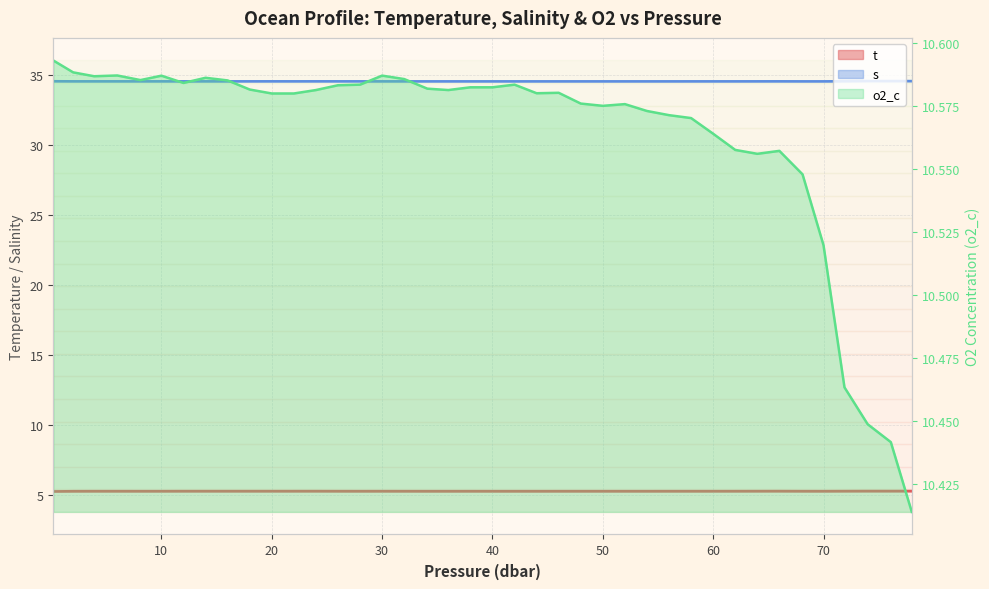

Reading left to right, extract all data points from this chart.

t: 5.2	5.3	5.3	5.3	5.3	5.3	5.3	5.3	5.3	5.3	5.3	5.3	5.3	5.3	5.3	5.3	5.3	5.3	5.3	5.3	5.3	5.3	5.3	5.3	5.3	5.3	5.3	5.3	5.3	5.3	5.3	5.3	5.3	5.3	5.3	5.3	5.3	5.3	5.3	5.3
s: 34.6	34.6	34.6	34.6	34.6	34.6	34.6	34.6	34.6	34.6	34.6	34.6	34.6	34.6	34.6	34.6	34.6	34.6	34.6	34.6	34.6	34.6	34.6	34.6	34.6	34.6	34.6	34.6	34.6	34.6	34.6	34.6	34.6	34.6	34.6	34.6	34.6	34.6	34.6	34.6
o2_c: 10.6	10.6	10.6	10.6	10.6	10.6	10.6	10.6	10.6	10.6	10.6	10.6	10.6	10.6	10.6	10.6	10.6	10.6	10.6	10.6	10.6	10.6	10.6	10.6	10.6	10.6	10.6	10.6	10.6	10.6	10.6	10.6	10.6	10.6	10.5	10.5	10.5	10.4	10.4	10.4